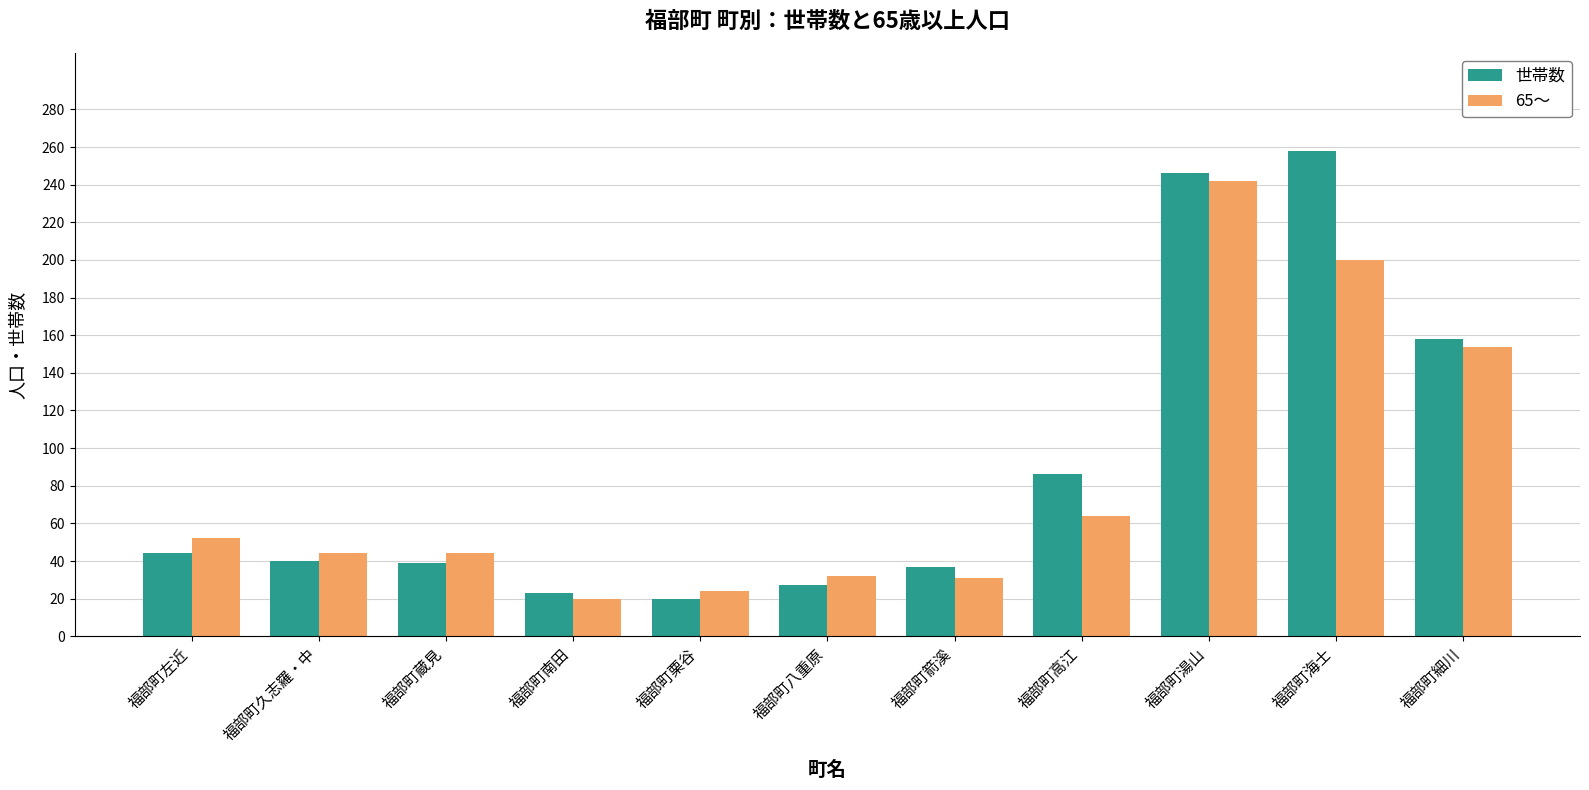

How many bars are there in total?

22